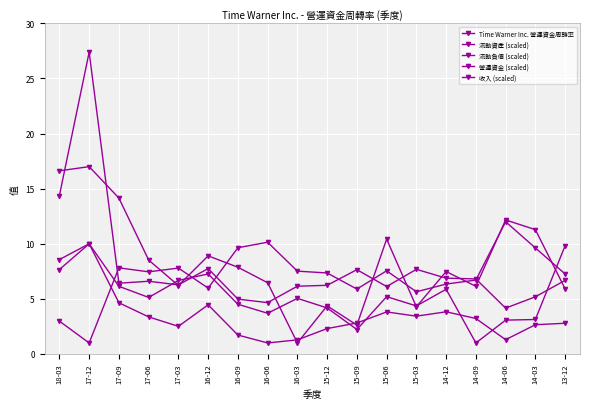

Count the number of data series in this chart.

5